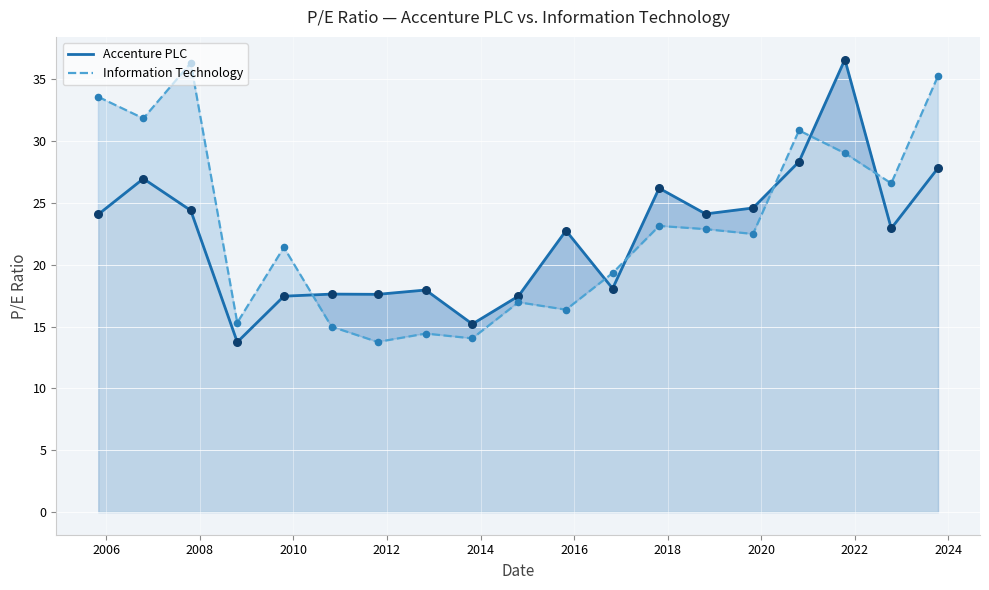

At how many categories does at least one series exceed 15?

19